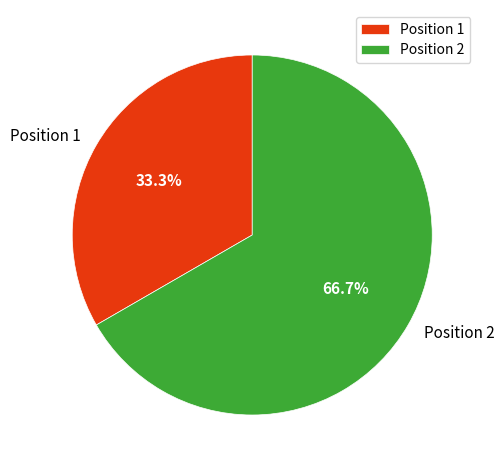

To the nearest percent, what percentage of the pie is Position 1?

33%